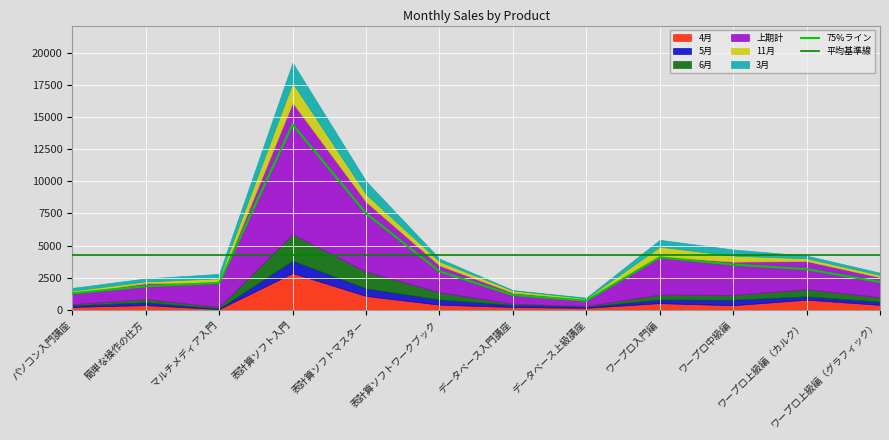

The value of 75%ライン at マルチメディア入門 is 3689.1. True or false?

False